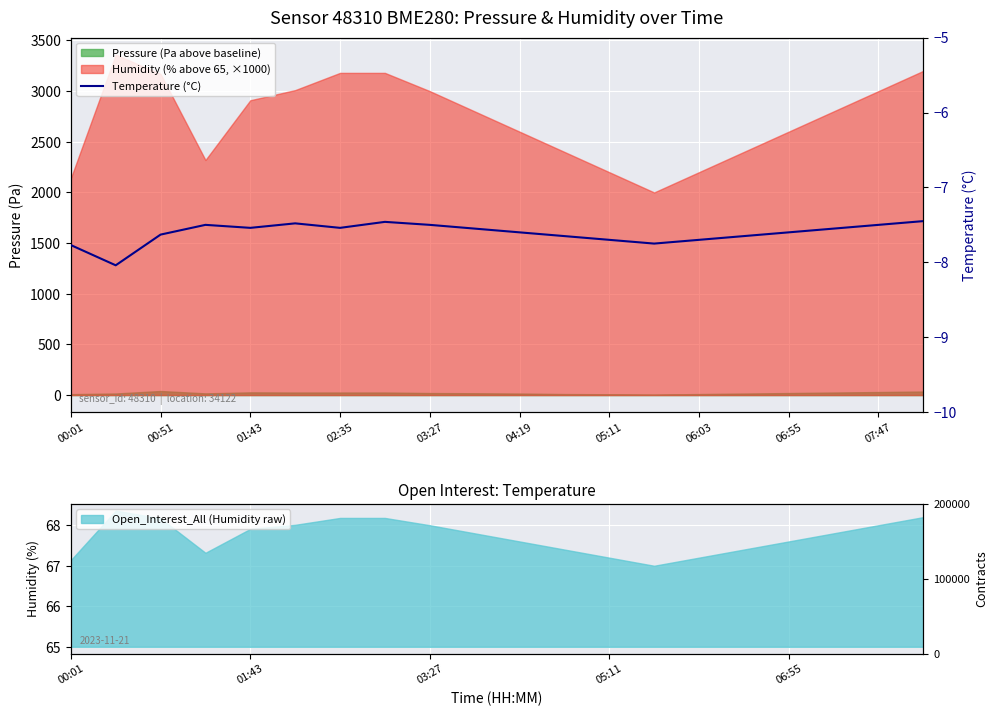

What value does the data have at 15?

-7.7